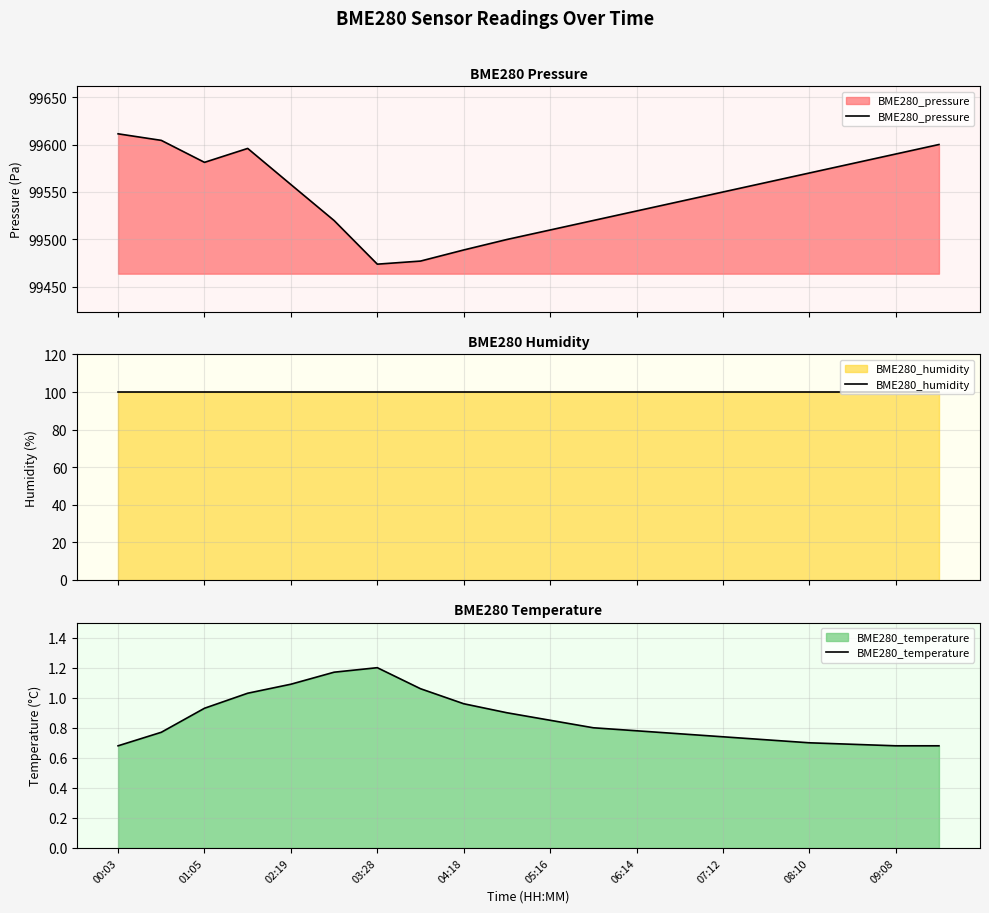

What is the smallest value displayed?

0.7